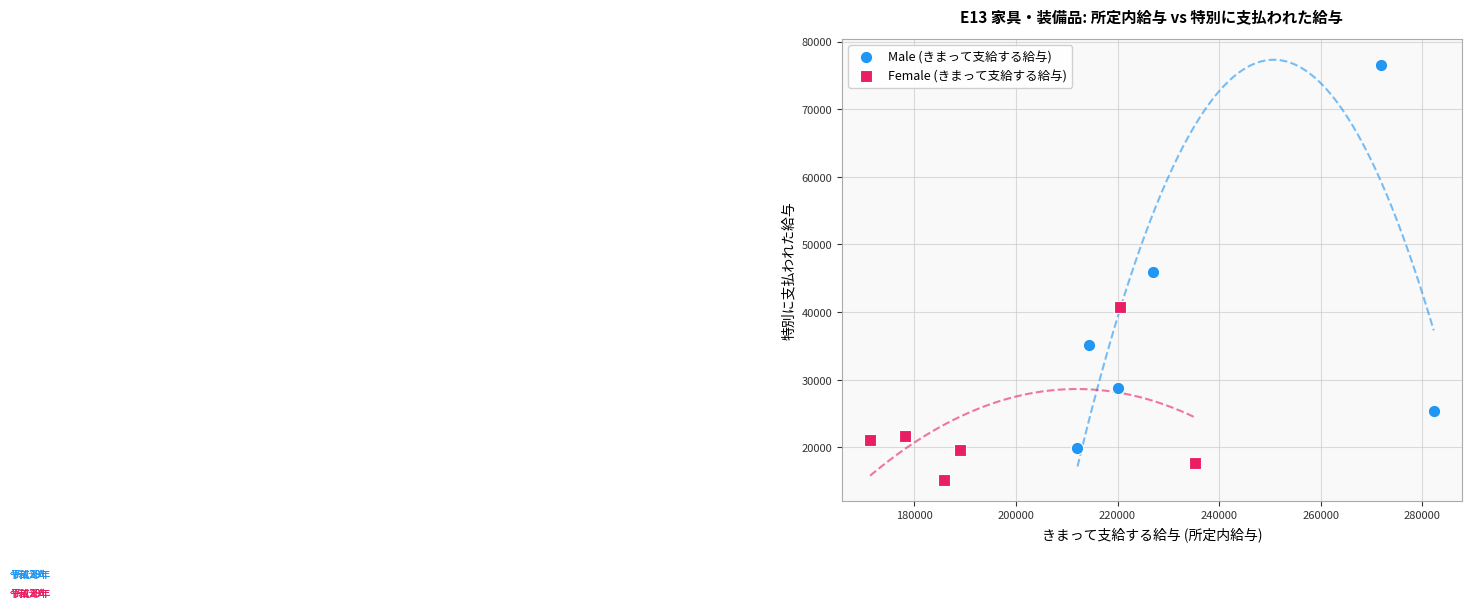

Which series contains the highest Y value?

Male (きまって支給する給与)